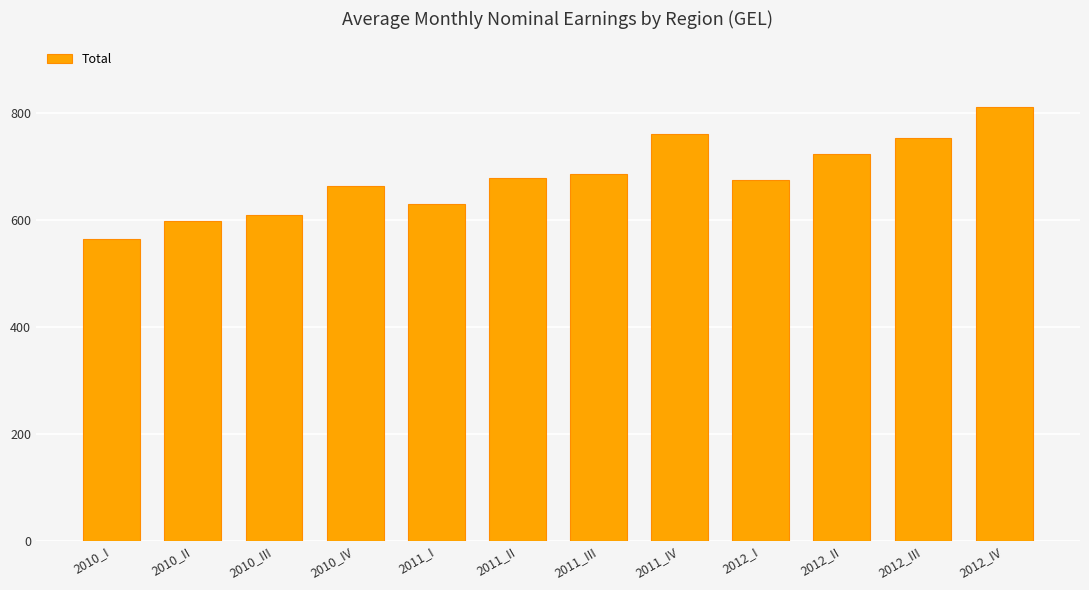

What is the difference between the second highest and minimum values?

196.3